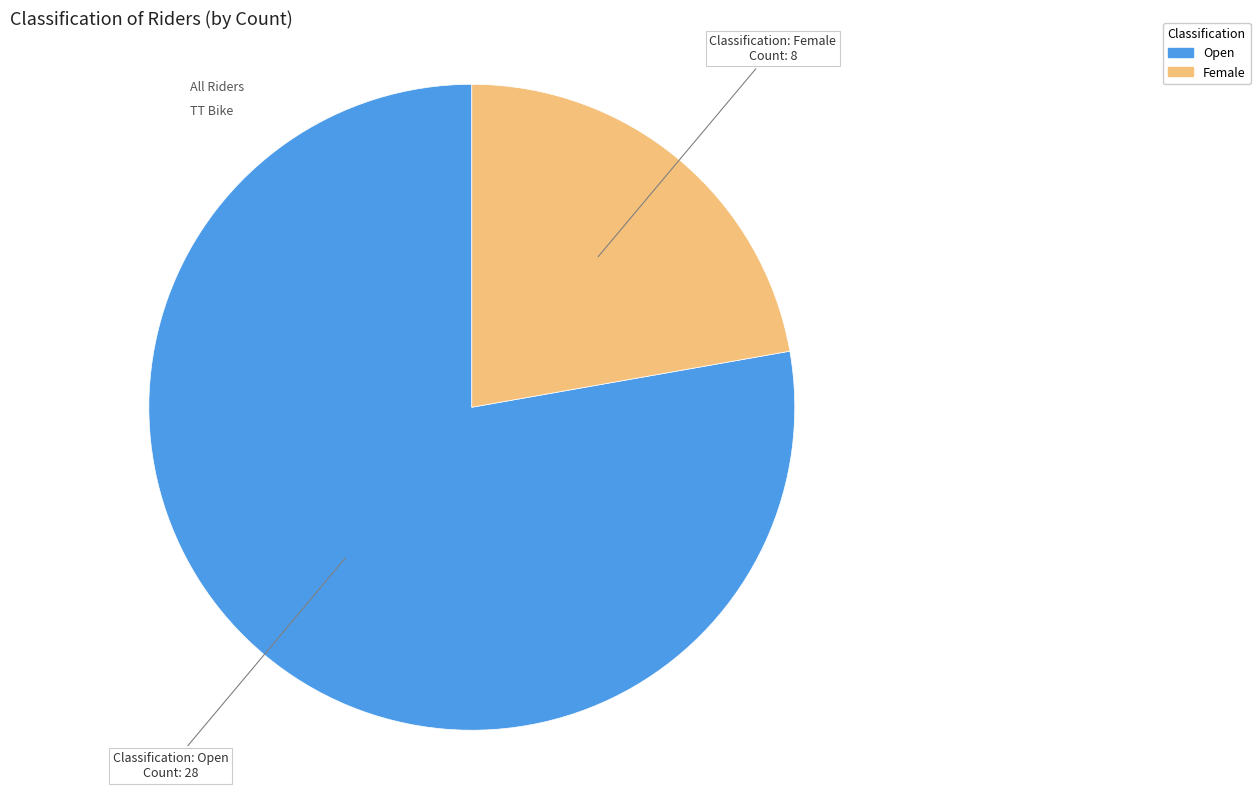

Which slice is the smallest?

Female